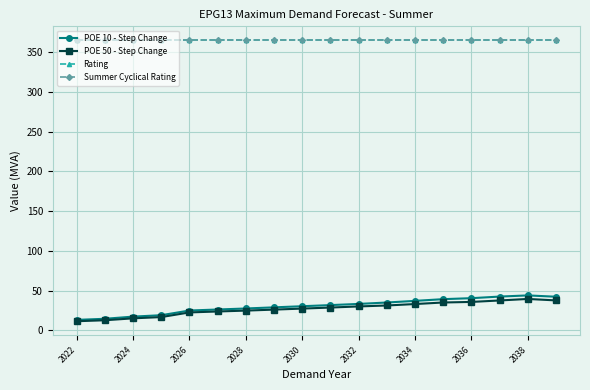

Reading left to right, extract all data points from this chart.

POE 10 - Step Change: 13.0	14.4	17.1	18.9	24.8	26.1	27.4	28.8	30.2	31.6	33.1	34.9	37.0	39.1	40.4	42.4	43.8	42.2
POE 50 - Step Change: 11.3	12.5	15.0	16.6	22.4	23.6	24.7	25.9	27.2	28.5	30.0	31.1	33.0	34.9	35.6	37.5	39.4	37.5
Rating: 365.0	365.0	365.0	365.0	365.0	365.0	365.0	365.0	365.0	365.0	365.0	365.0	365.0	365.0	365.0	365.0	365.0	365.0
Summer Cyclical Rating: 365.0	365.0	365.0	365.0	365.0	365.0	365.0	365.0	365.0	365.0	365.0	365.0	365.0	365.0	365.0	365.0	365.0	365.0